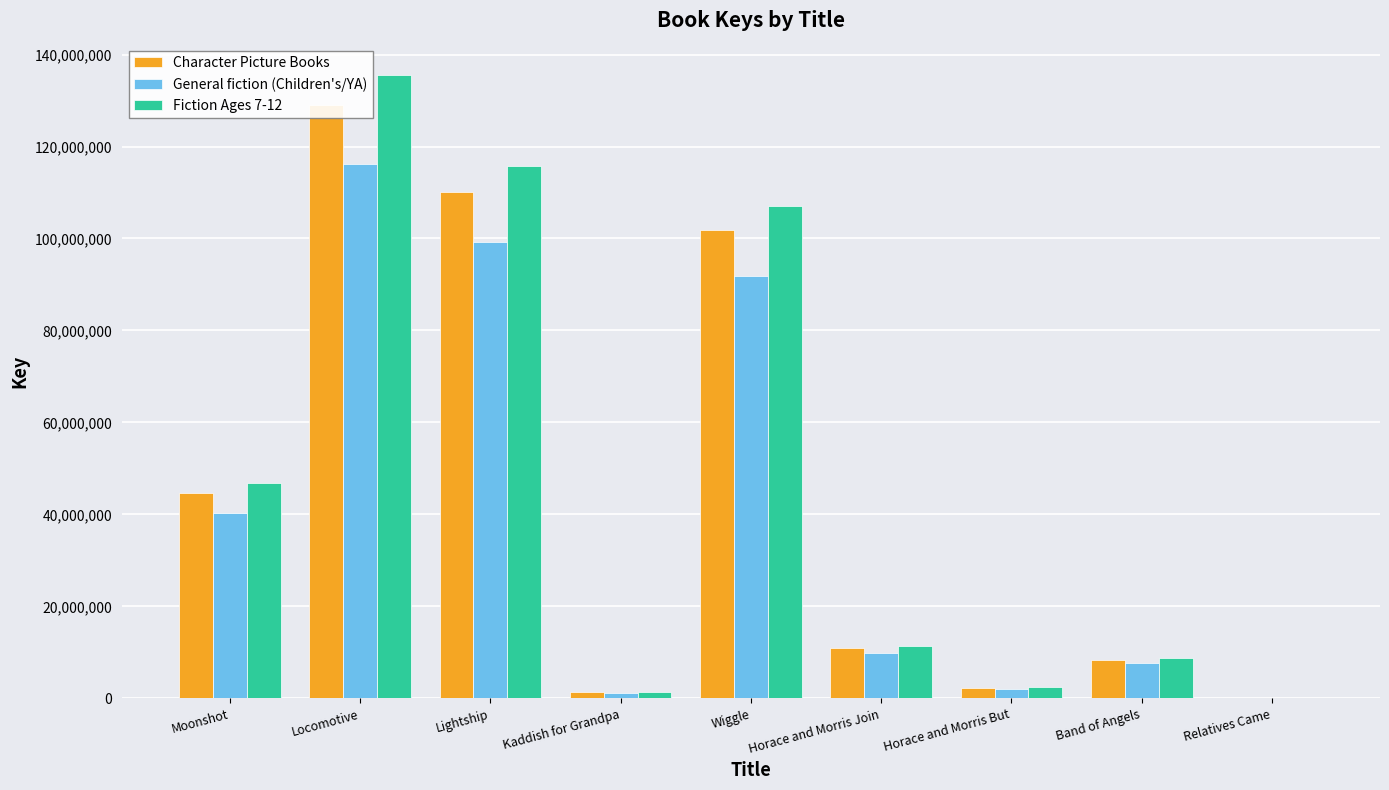

Is the value of Fiction Ages 7-12 at Wiggle greater than the value of Character Picture Books at Moonshot?

Yes